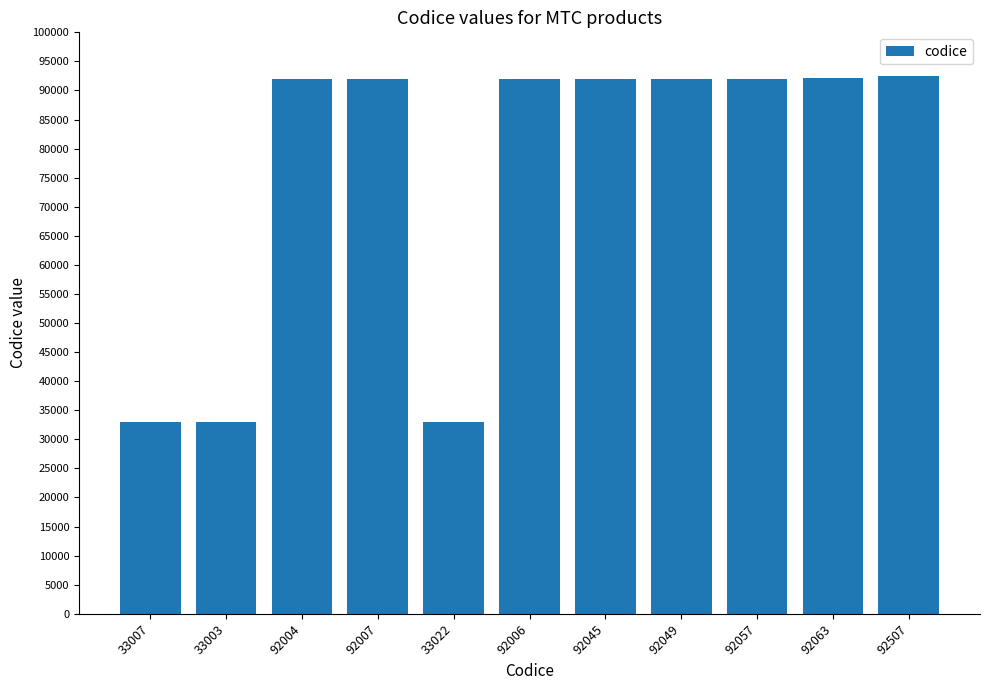

The chart shows a value of 42072 at 92049. True or false?

False